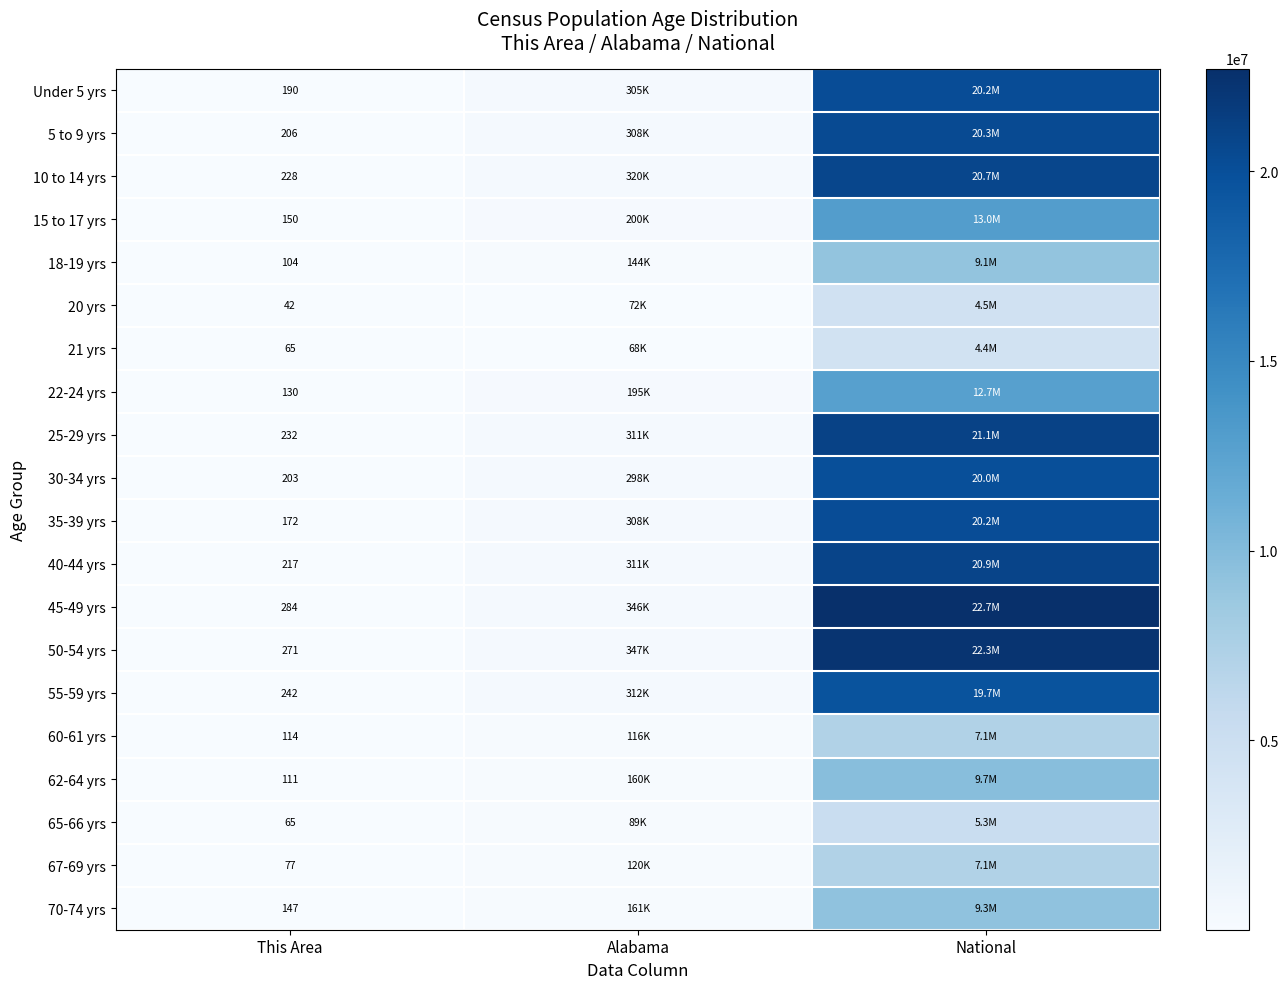

What is the spread (max minus min) of values at This Area?

242